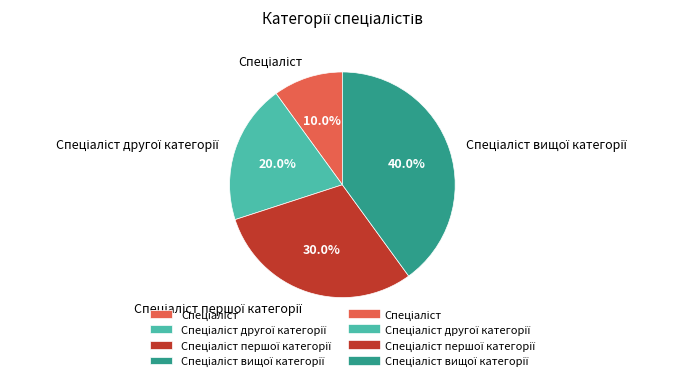

Is there any slice that represents more than half of the pie?

No